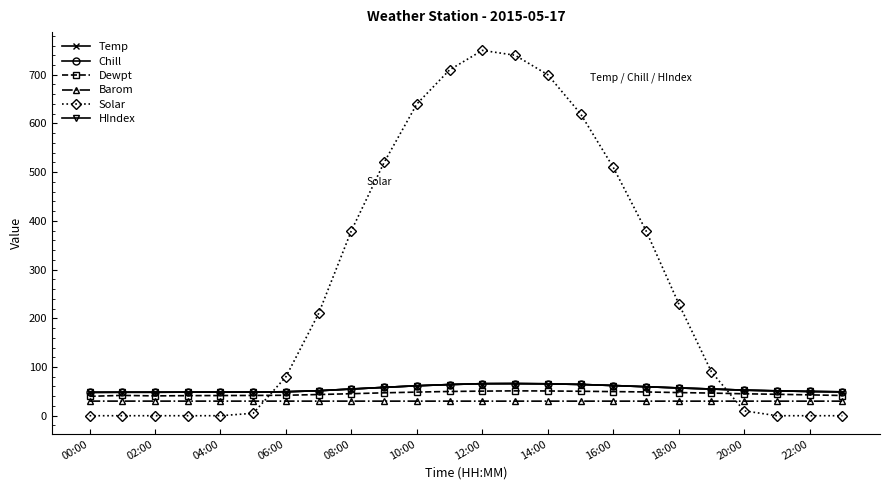

True or false: Chill and Barom cross at least once.

False